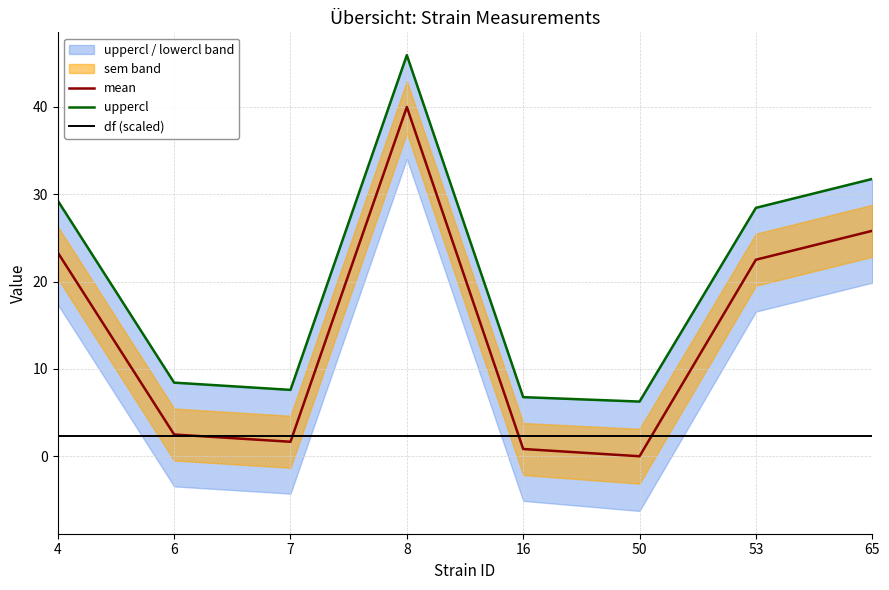

At which label is uppercl closest to 26?

53